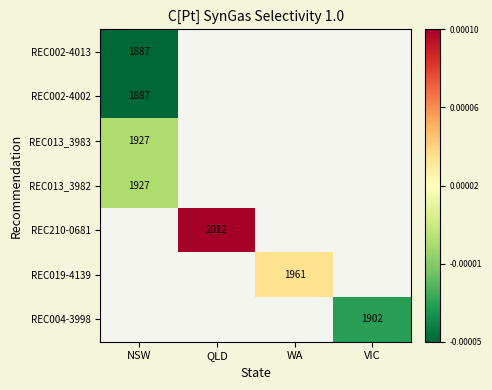

The REC013_3983 series shows 1927 at NSW. True or false?

True